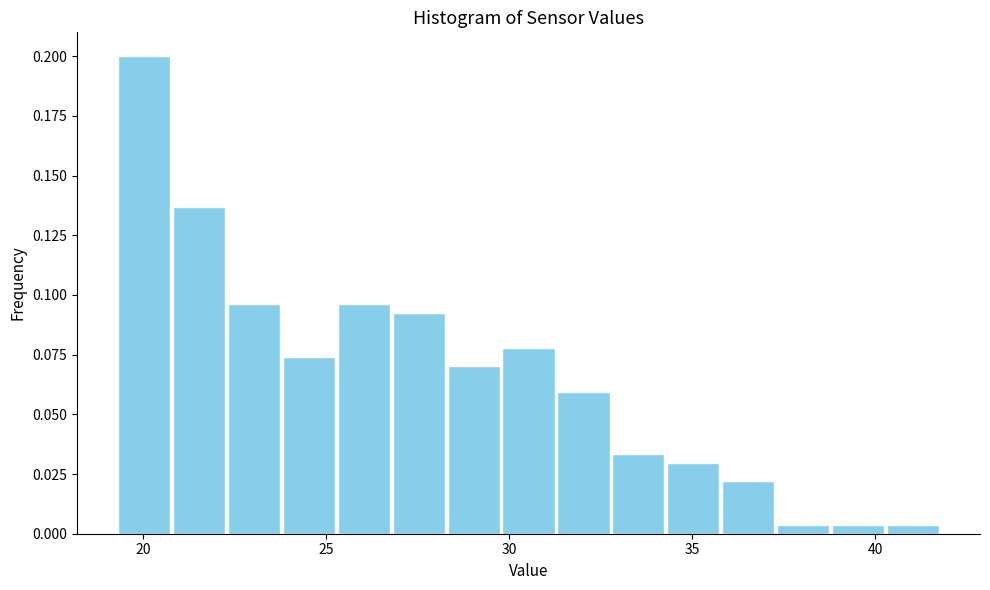

Read against the x-axis, roughly where is the centre of the tallest bar?

20.0